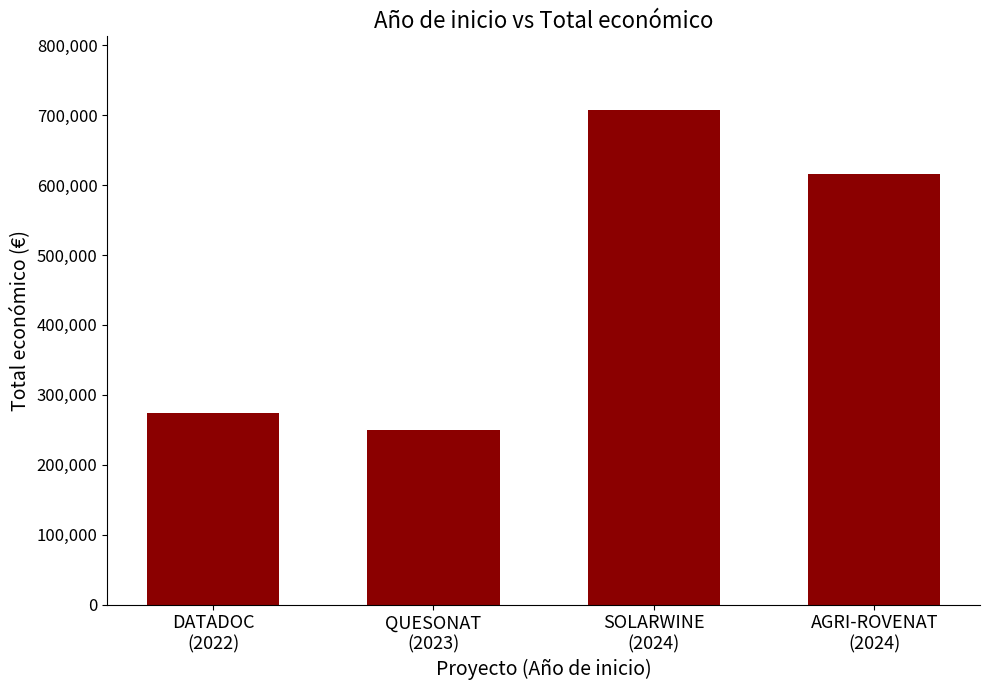

What is the change in value from DATADOC
(2022) to SOLARWINE
(2024)?

+432514